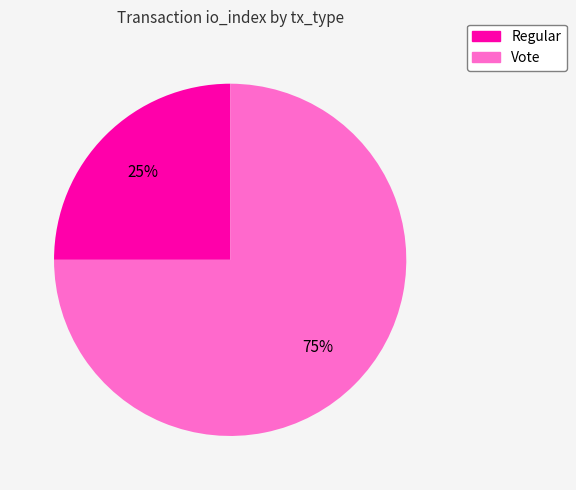

Is the sum of Regular and Vote greater than half?

Yes